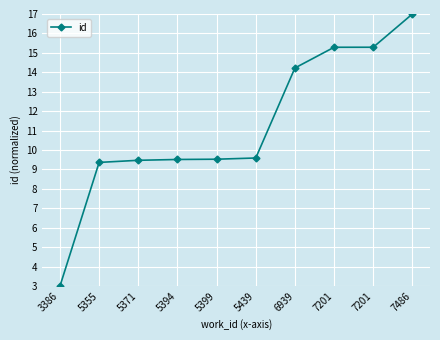

What is the change in value from 5399 to 6939?

+4.7